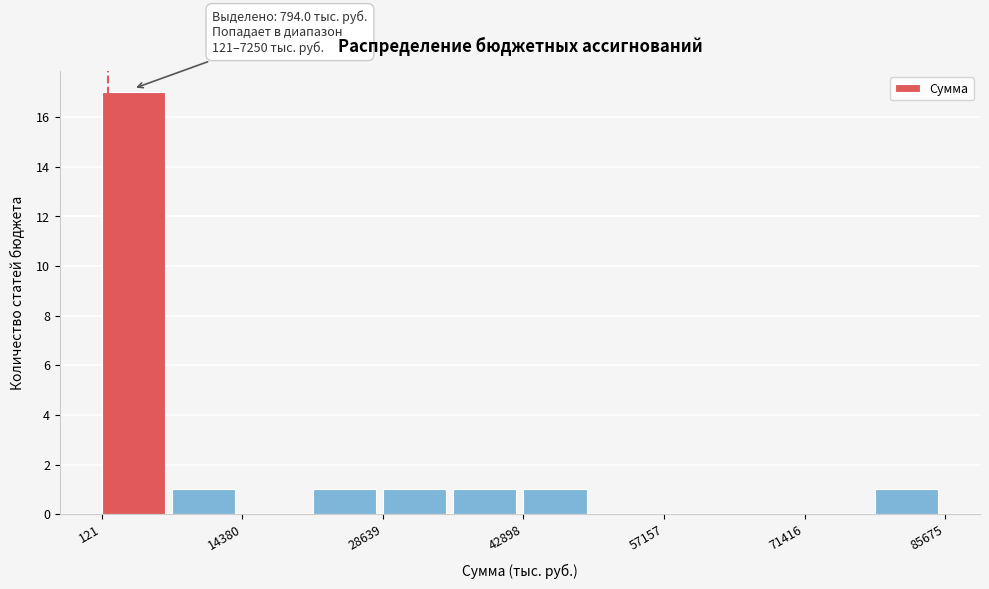

Read against the x-axis, roughly where is the centre of the tallest bar?

4000